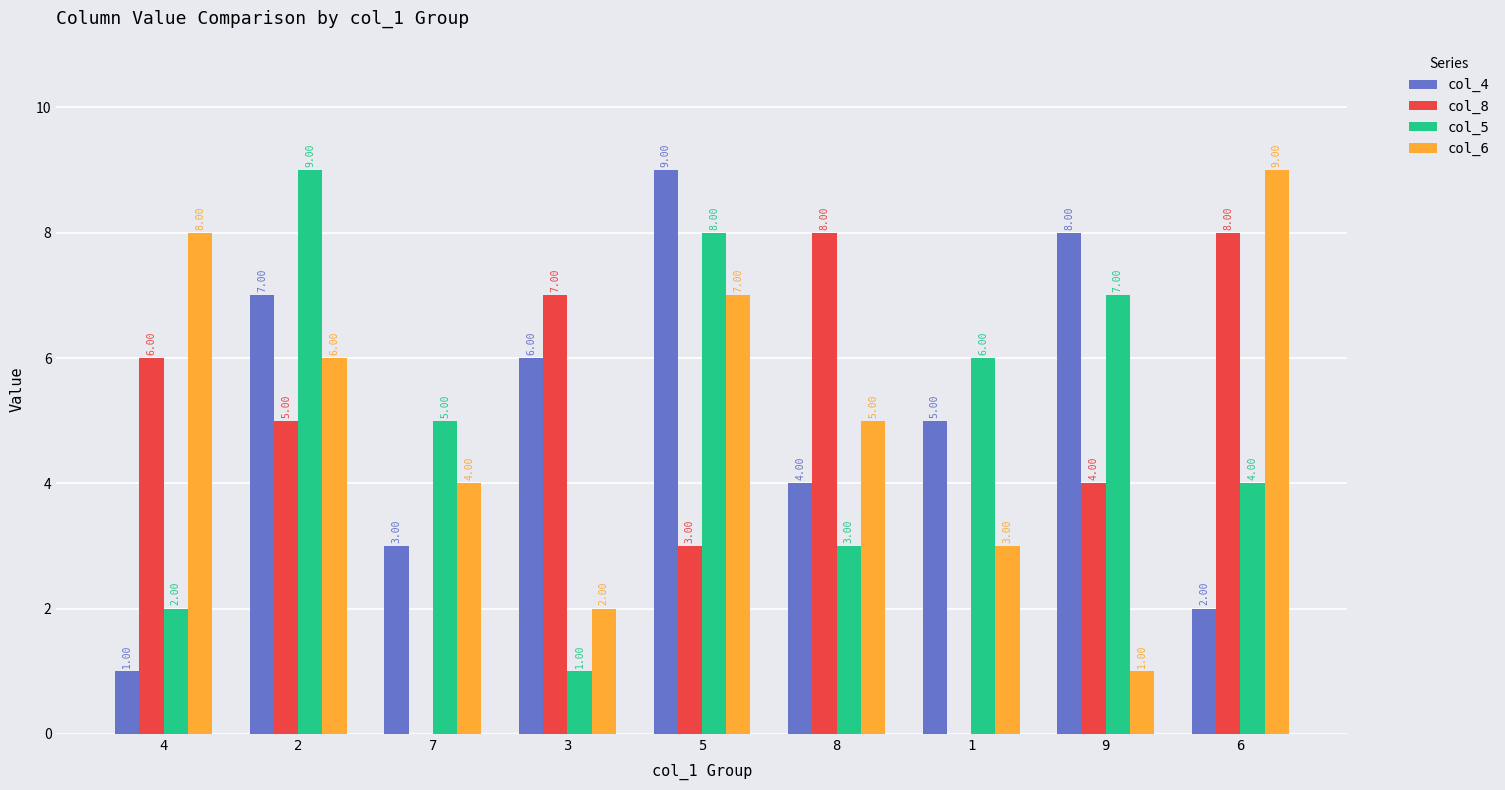

Between 3 and 6, which series saw the biggest shift?

col_6